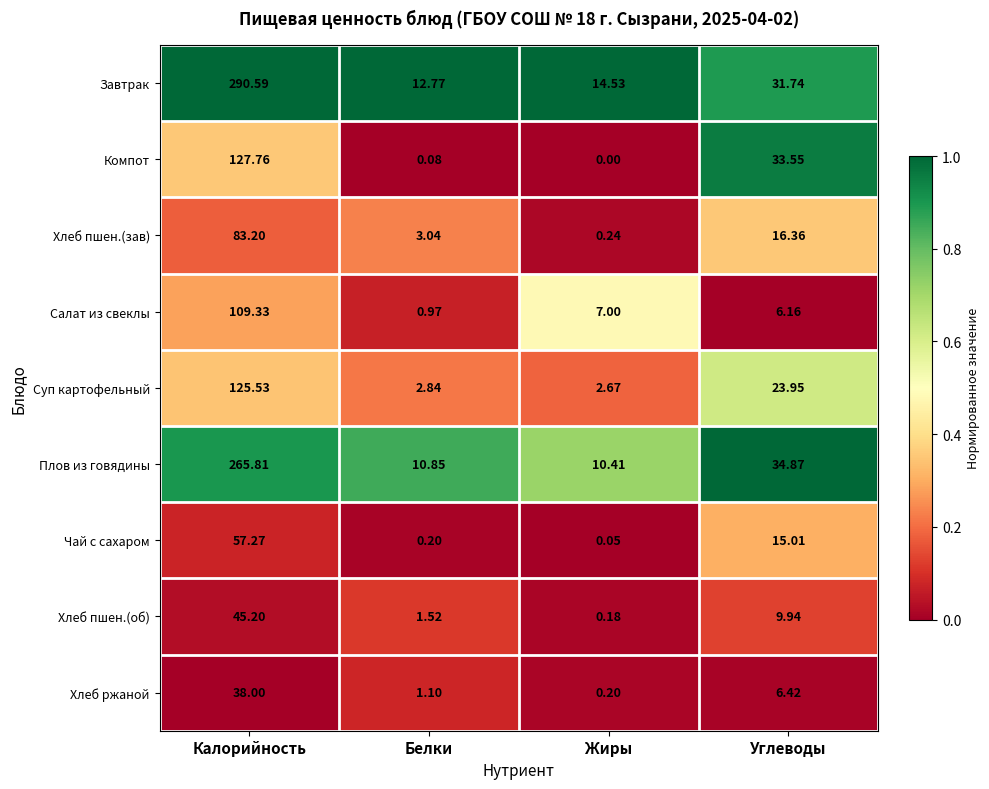

Which series has the largest range (max minus min)?

Завтрак